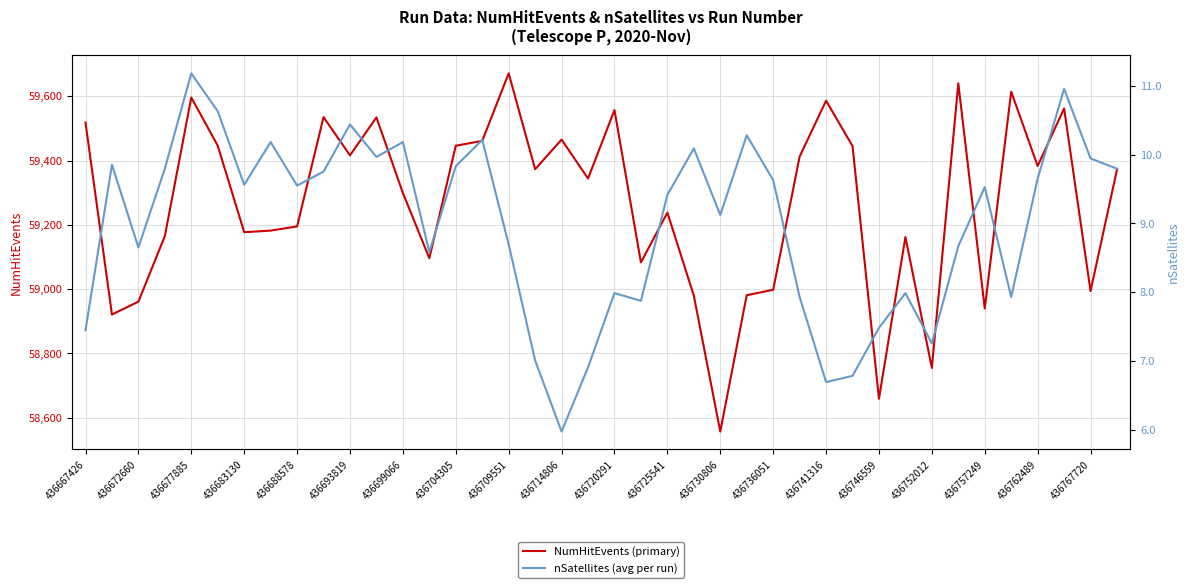

Rank the series at 25 from highest to lowest value.

NumHitEvents (primary), nSatellites (avg per run)